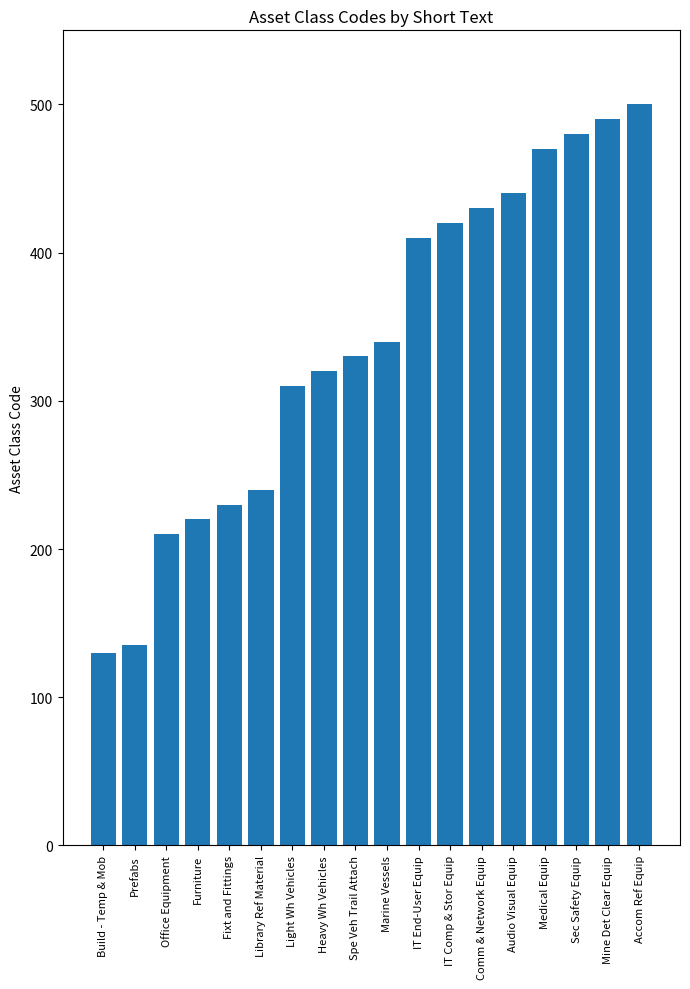

How many values are below 340?

9